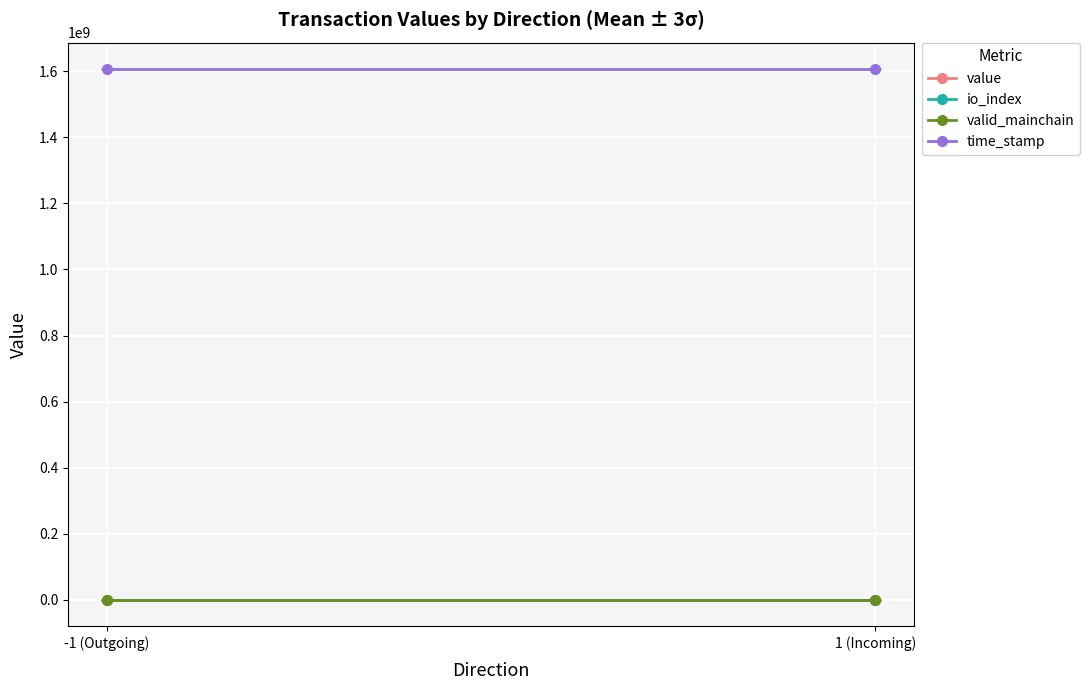

Read the io_index value at -1 (Outgoing).

0.5